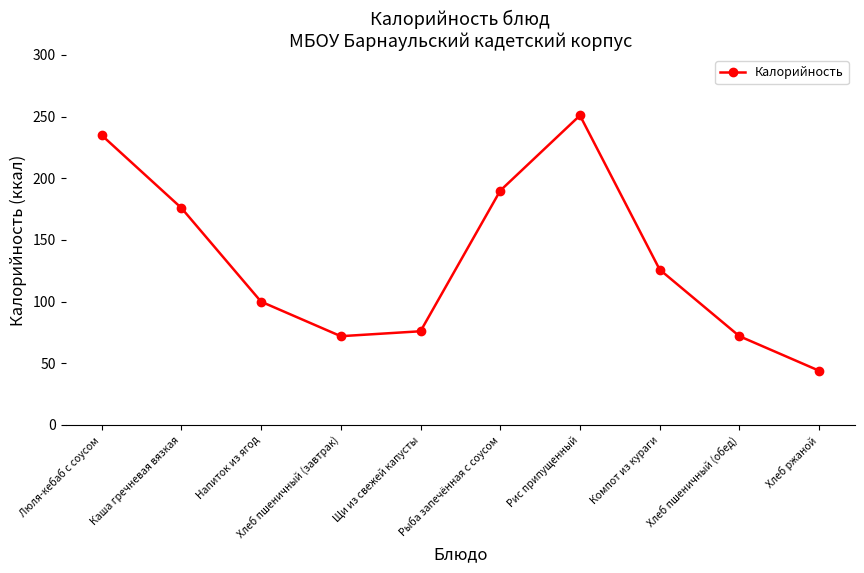

What is the label of the 10th point from the right?

Люля-кебаб с соусом